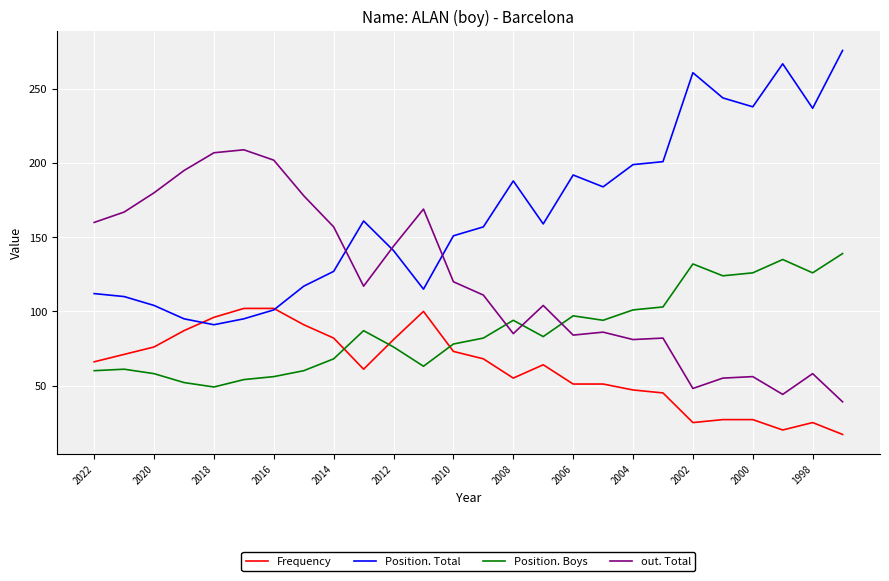

Which series has the largest total across all categories?

Position. Total